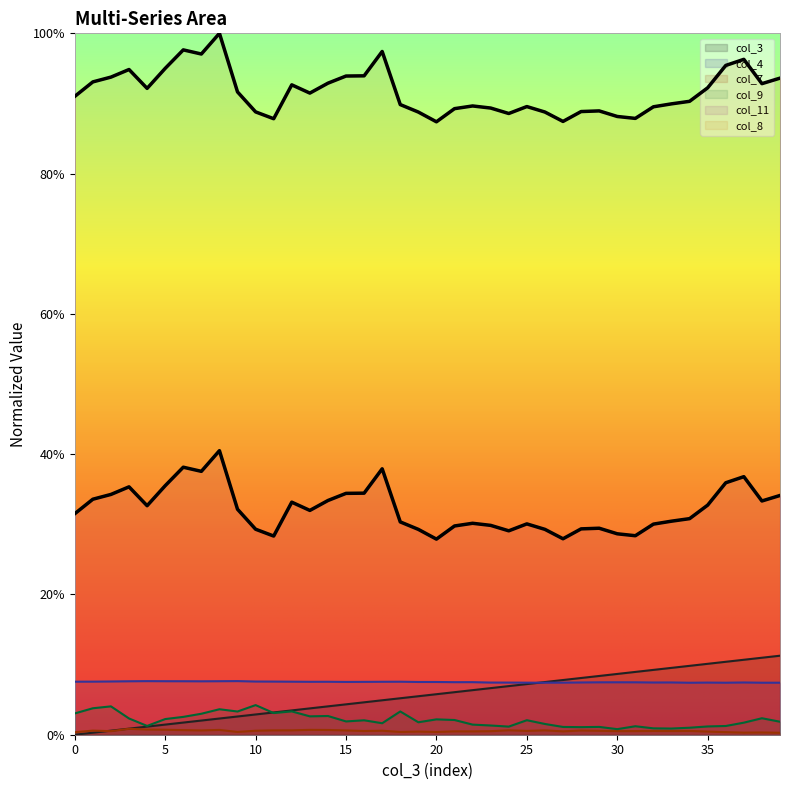

Reading left to right, what are all the values shown in this chart?

col_3: 0=0.0	1=0.0	2=0.0	3=0.0	4=0.0	5=0.0	6=0.0	7=0.0	8=0.0	9=0.0	10=0.0	11=0.0	12=0.0	13=0.0	14=0.0	15=0.0	16=0.0	17=0.0	18=0.1	19=0.1	20=0.1	21=0.1	22=0.1	23=0.1	24=0.1	25=0.1	26=0.1	27=0.1	28=0.1	29=0.1	30=0.1	31=0.1	32=0.1	33=0.1	34=0.1	35=0.1	36=0.1	37=0.1	38=0.1	39=0.1
col_4: 0=0.1	1=0.1	2=0.1	3=0.1	4=0.1	5=0.1	6=0.1	7=0.1	8=0.1	9=0.1	10=0.1	11=0.1	12=0.1	13=0.1	14=0.1	15=0.1	16=0.1	17=0.1	18=0.1	19=0.1	20=0.1	21=0.1	22=0.1	23=0.1	24=0.1	25=0.1	26=0.1	27=0.1	28=0.1	29=0.1	30=0.1	31=0.1	32=0.1	33=0.1	34=0.1	35=0.1	36=0.1	37=0.1	38=0.1	39=0.1
col_7: 0=0.0	1=0.0	2=0.0	3=0.0	4=0.0	5=0.0	6=0.0	7=0.0	8=0.0	9=0.0	10=0.0	11=0.0	12=0.0	13=0.0	14=0.0	15=0.0	16=0.0	17=0.0	18=0.0	19=0.0	20=0.0	21=0.0	22=0.0	23=0.0	24=0.0	25=0.0	26=0.0	27=0.0	28=0.0	29=0.0	30=0.0	31=0.0	32=0.0	33=0.0	34=0.0	35=0.0	36=0.0	37=0.0	38=0.0	39=0.0
col_9: 0=0.0	1=0.0	2=0.0	3=0.0	4=0.0	5=0.0	6=0.0	7=0.0	8=0.0	9=0.0	10=0.0	11=0.0	12=0.0	13=0.0	14=0.0	15=0.0	16=0.0	17=0.0	18=0.0	19=0.0	20=0.0	21=0.0	22=0.0	23=0.0	24=0.0	25=0.0	26=0.0	27=0.0	28=0.0	29=0.0	30=0.0	31=0.0	32=0.0	33=0.0	34=0.0	35=0.0	36=0.0	37=0.0	38=0.0	39=0.0
col_11: 0=0.3	1=0.3	2=0.3	3=0.4	4=0.3	5=0.4	6=0.4	7=0.4	8=0.4	9=0.3	10=0.3	11=0.3	12=0.3	13=0.3	14=0.3	15=0.3	16=0.3	17=0.4	18=0.3	19=0.3	20=0.3	21=0.3	22=0.3	23=0.3	24=0.3	25=0.3	26=0.3	27=0.3	28=0.3	29=0.3	30=0.3	31=0.3	32=0.3	33=0.3	34=0.3	35=0.3	36=0.4	37=0.4	38=0.3	39=0.3
col_8: 0=0.9	1=0.9	2=0.9	3=0.9	4=0.9	5=1.0	6=1.0	7=1.0	8=1.0	9=0.9	10=0.9	11=0.9	12=0.9	13=0.9	14=0.9	15=0.9	16=0.9	17=1.0	18=0.9	19=0.9	20=0.9	21=0.9	22=0.9	23=0.9	24=0.9	25=0.9	26=0.9	27=0.9	28=0.9	29=0.9	30=0.9	31=0.9	32=0.9	33=0.9	34=0.9	35=0.9	36=1.0	37=1.0	38=0.9	39=0.9